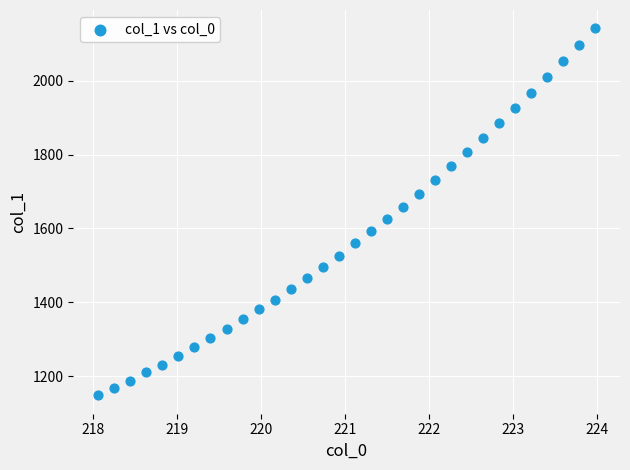

What is the range of Y values (max minus min)?

992.9